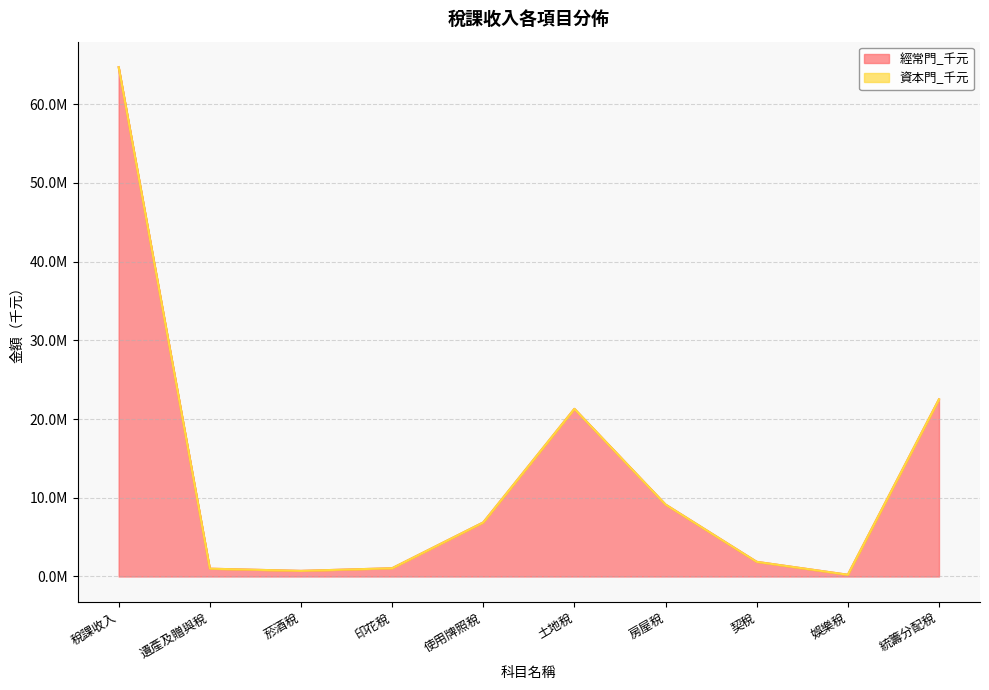

At which category does the data reach its first local peak?

土地稅